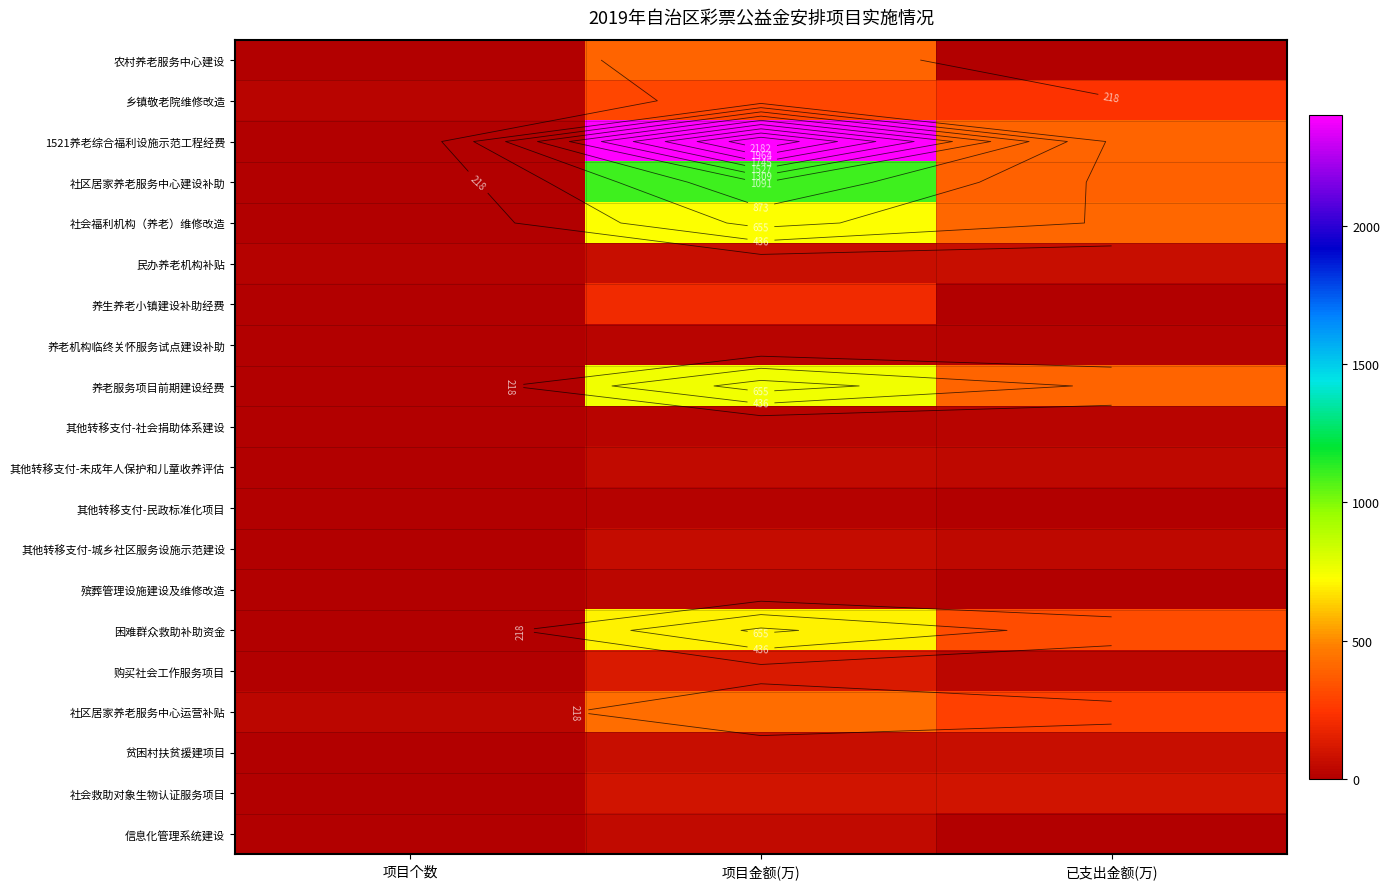

Between 项目个数 and 已支出金额(万), which is larger?

项目个数